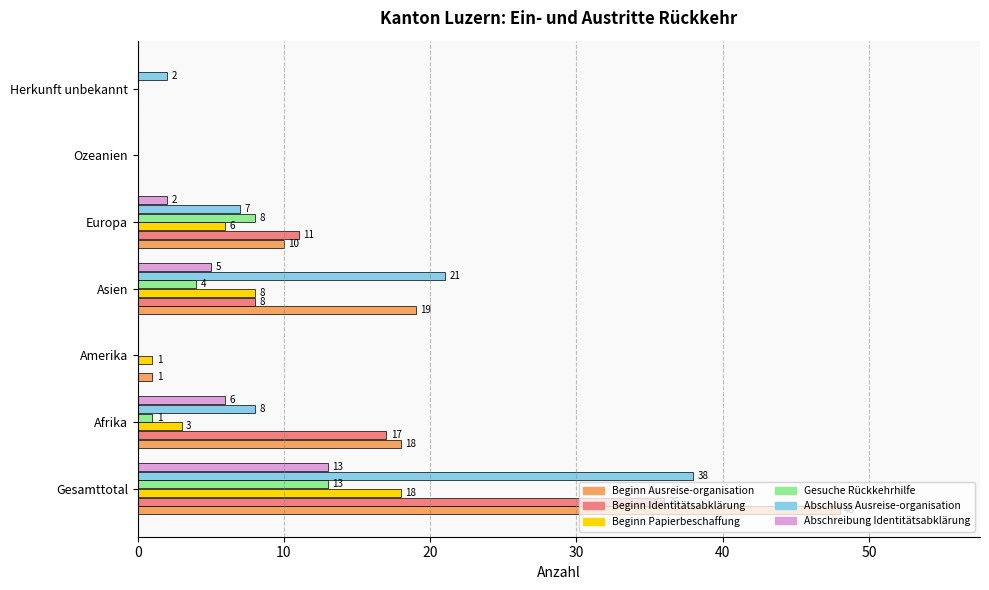

What is the sum of all Abschluss Ausreise-organisation values?

76